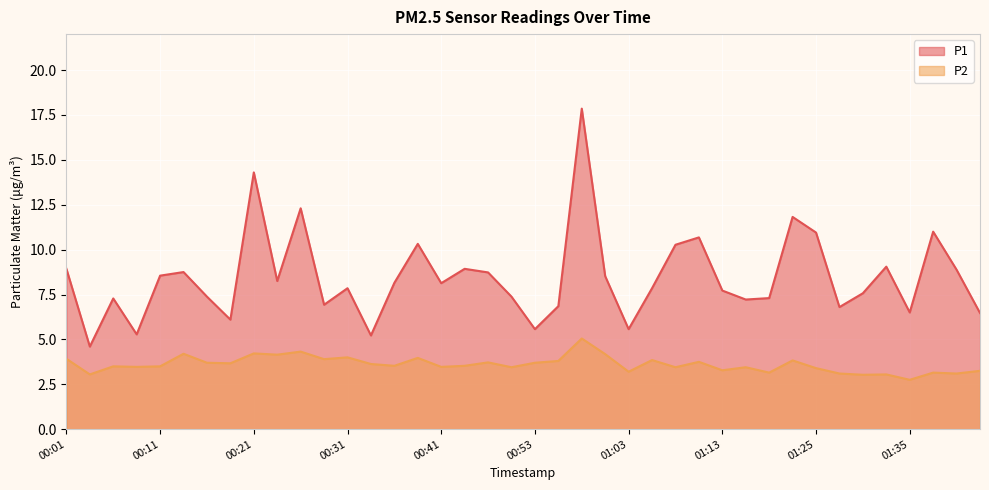

At which category is the sum across all series the highest?

00:58